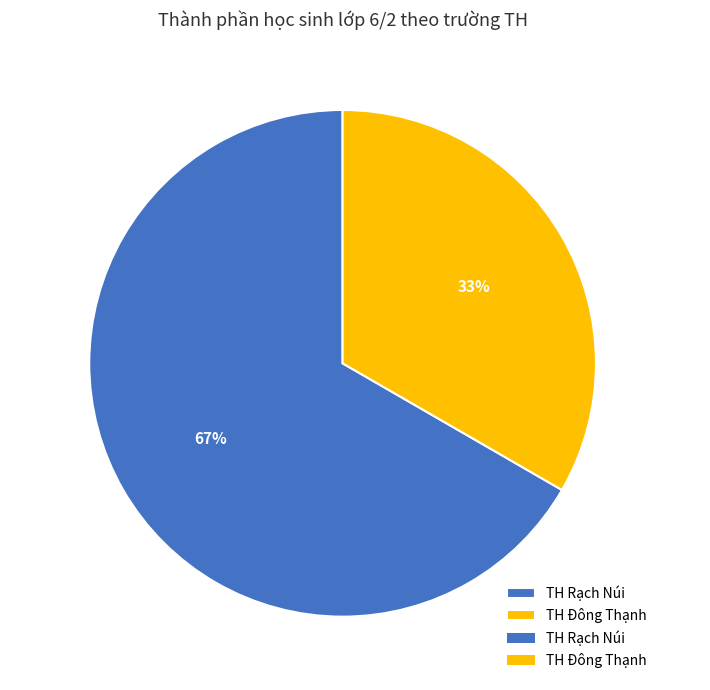

To the nearest percent, what percentage of the pie is TH Đông Thạnh?

33%